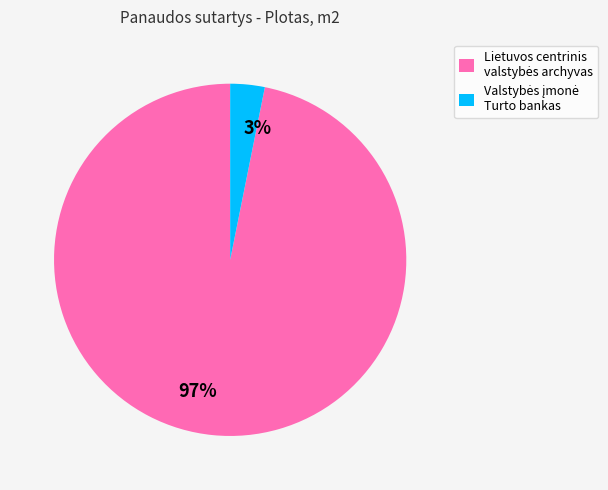

Does any single category account for the majority?

Yes